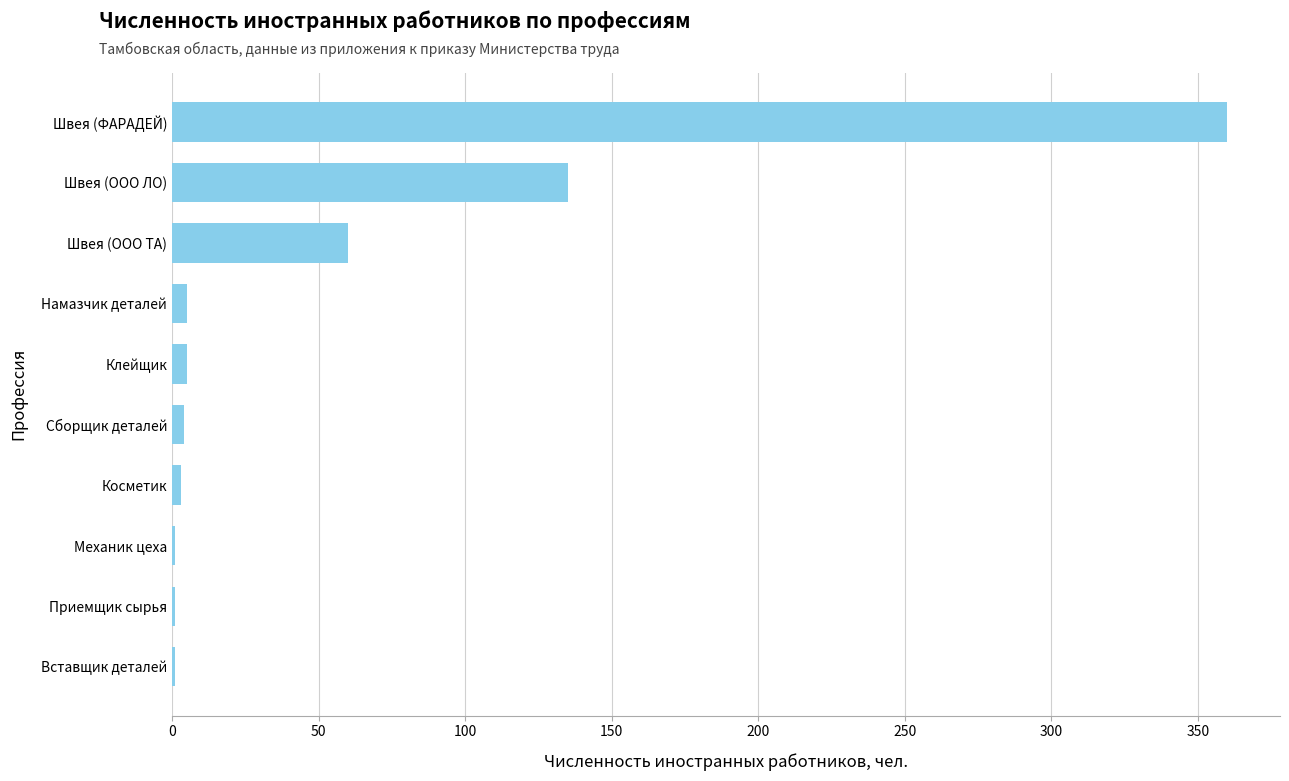

The value at Швея (ООО ЛО) is 135. True or false?

True